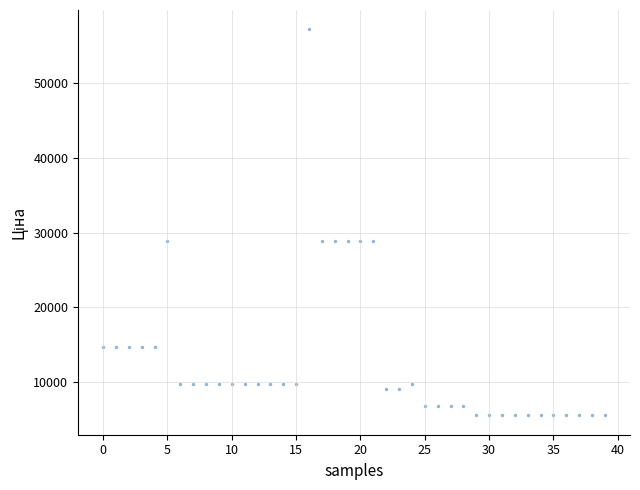

What is the range of Y values (max minus min)?

51738.2